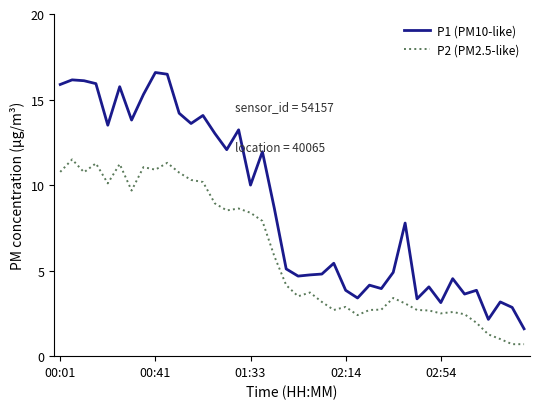

True or false: P1 (PM10-like) has more than 2 points higher than both neighbors.

True